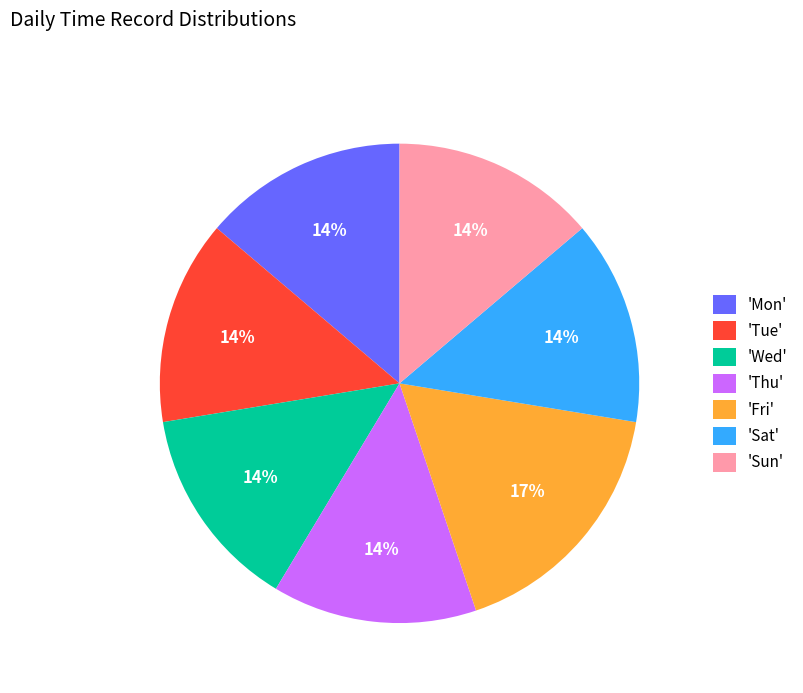

What percentage is the 'Fri' slice, to the nearest percent?

17%